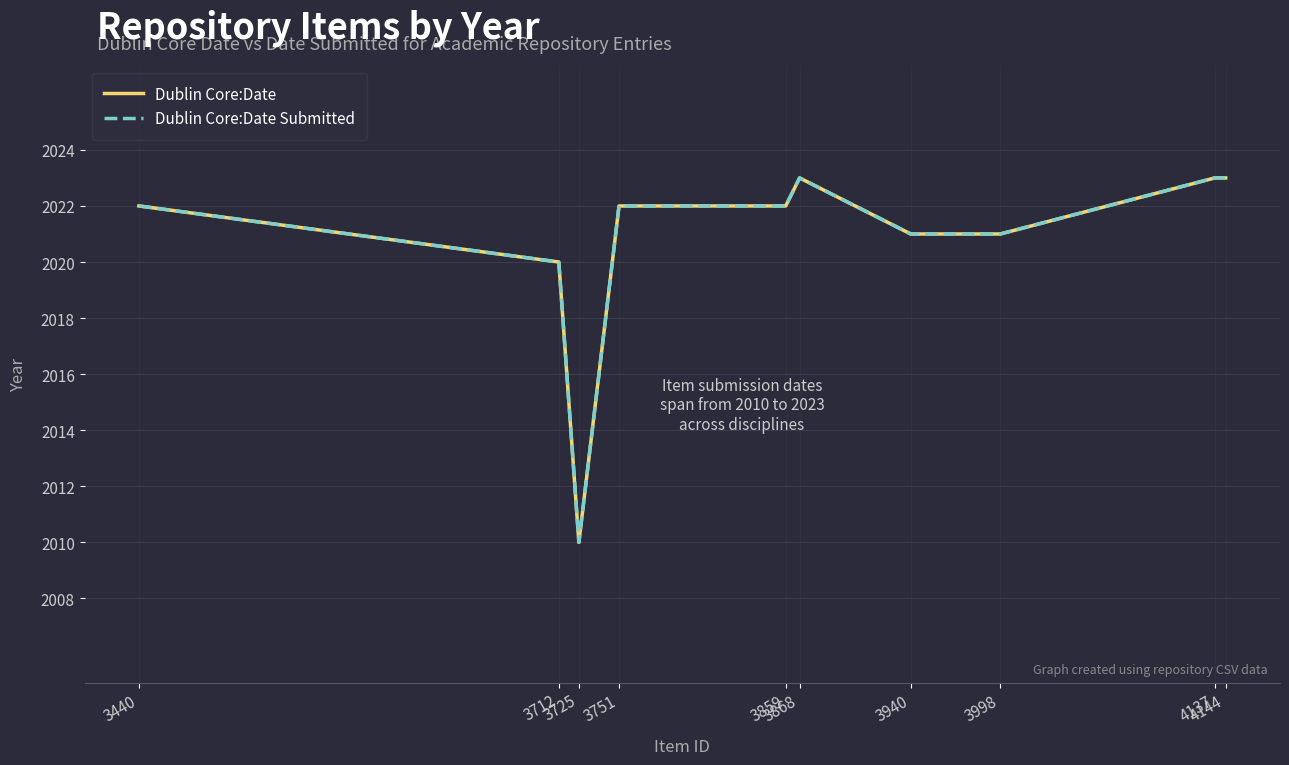

Does the chart have visible grid lines?

Yes